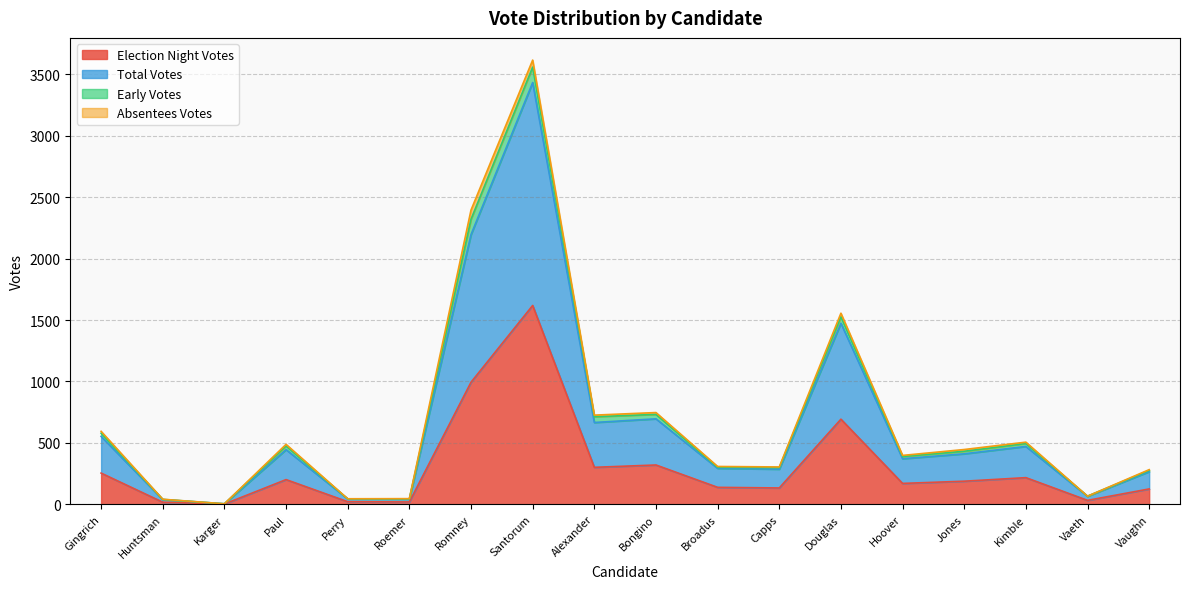

At which label does Election Night Votes reach its peak?

Santorum